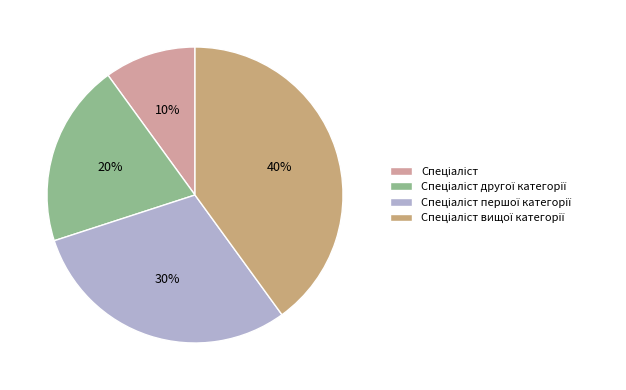

Is there a majority slice in this chart?

No